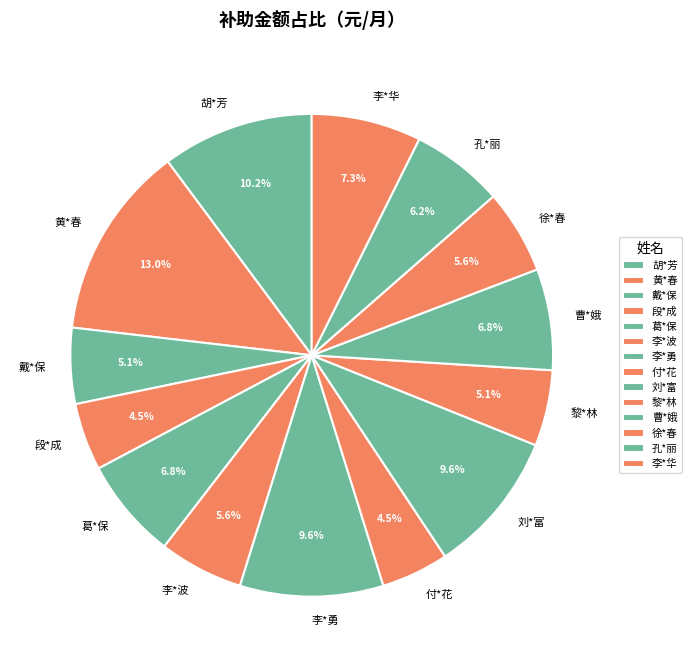

How much of the chart is everything except 戴*保?

94.9%